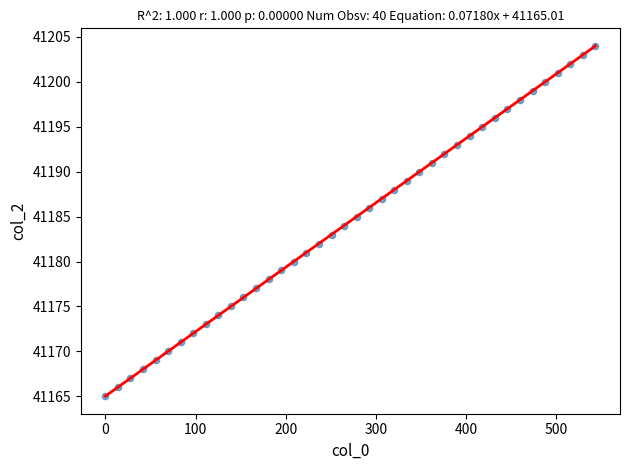

What is the range of Y values (max minus min)?

39